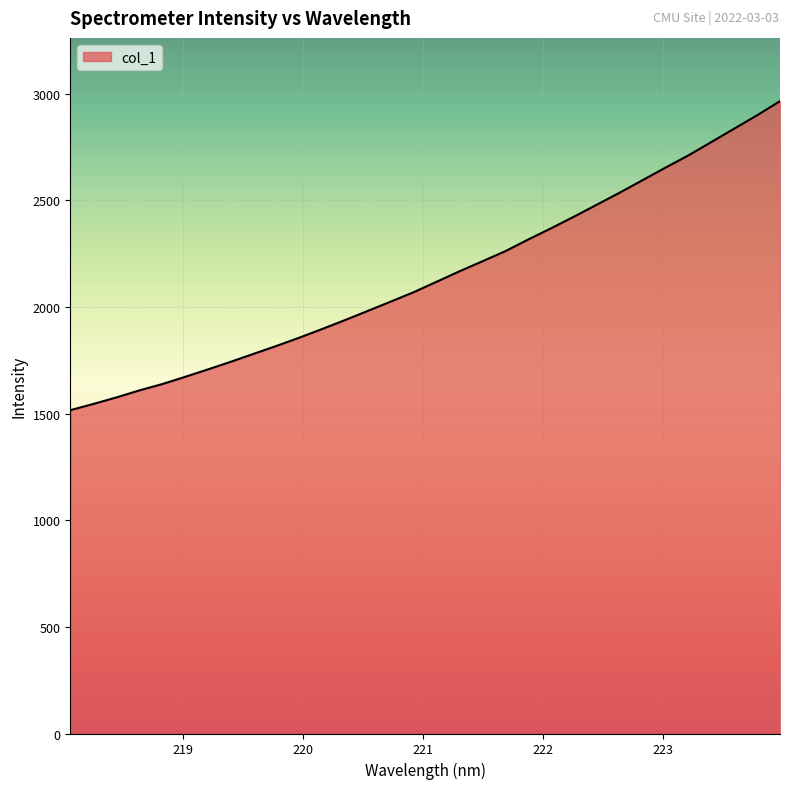

What is the difference between the maximum and minimum values?

1449.3